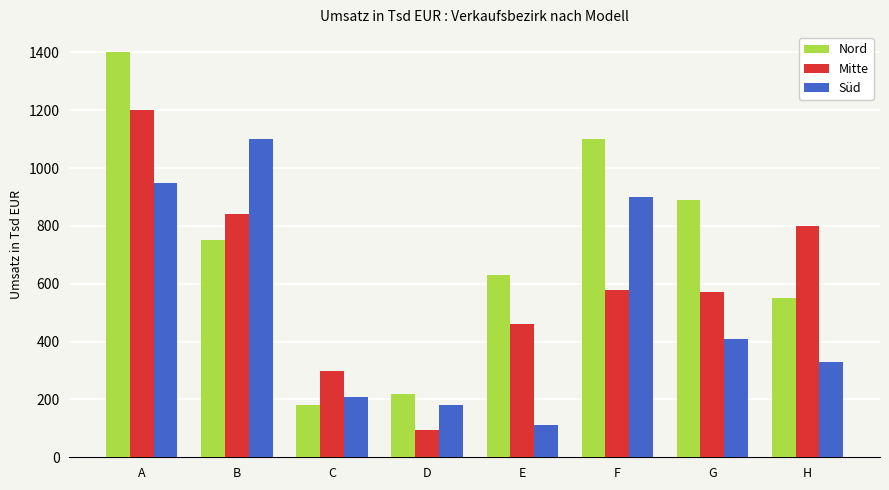

What is the difference between the highest and lowest values at D?

125